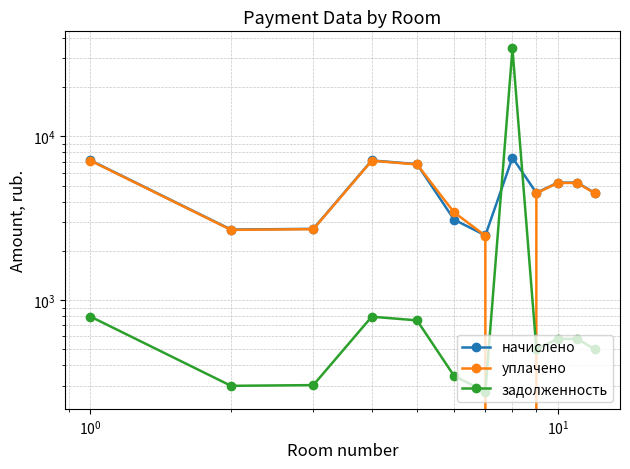

Does the chart have visible grid lines?

Yes